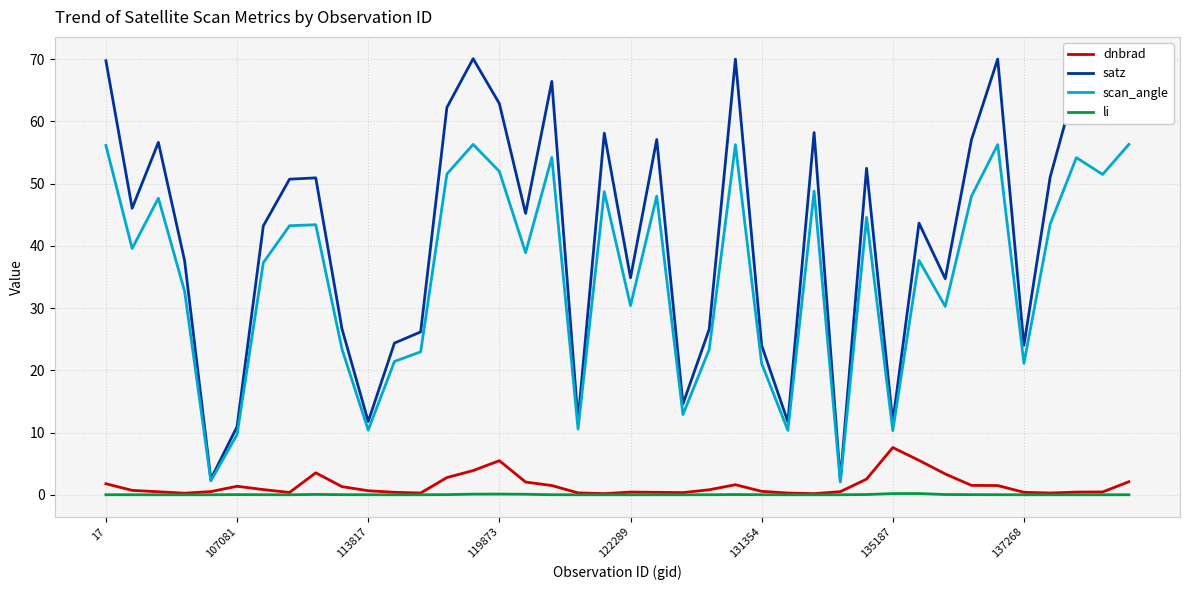

Rank the series by their maximum value, from highest to lowest.

satz, scan_angle, dnbrad, li